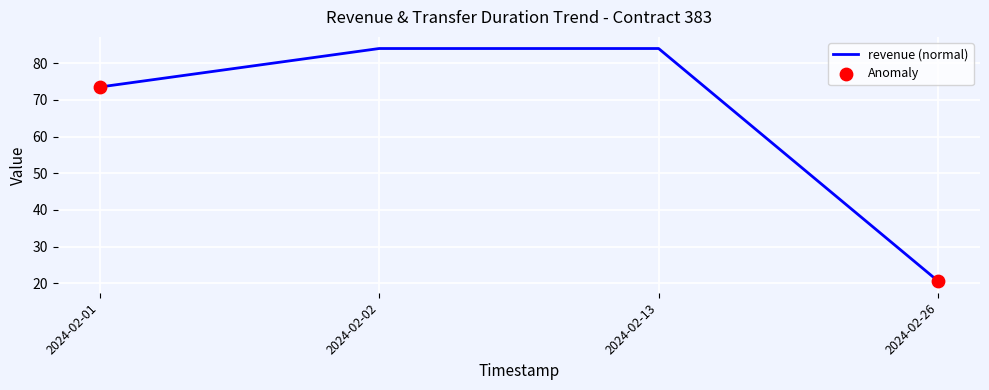

What is the change in value from 2024-02-13 to 2024-02-26?

-63.4